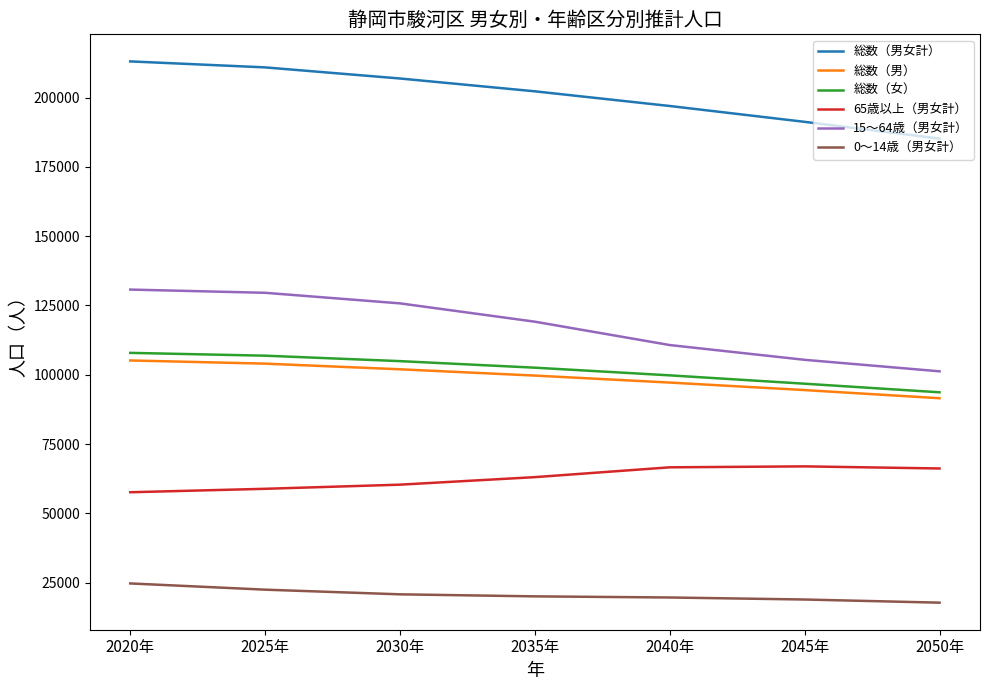

How many lines are shown in the chart?

6